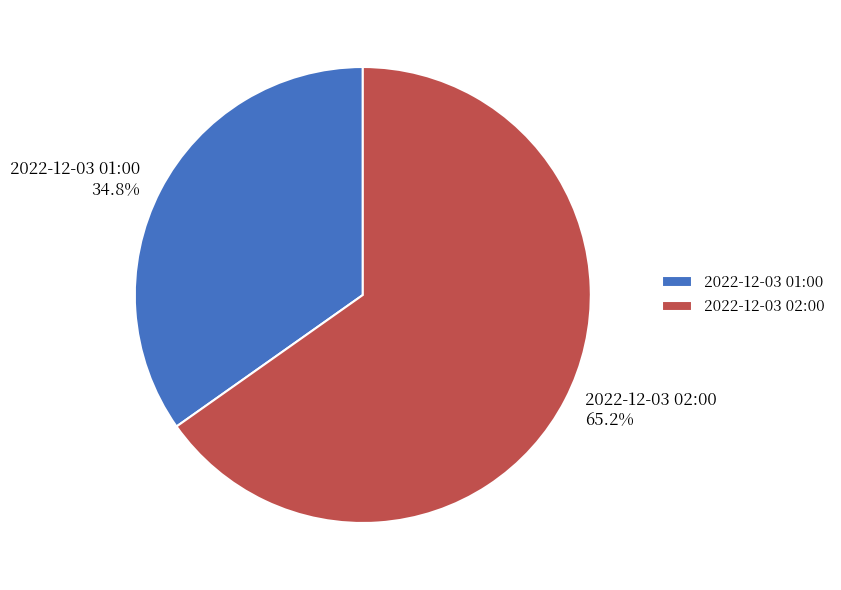

Count the number of slices in the pie.

2